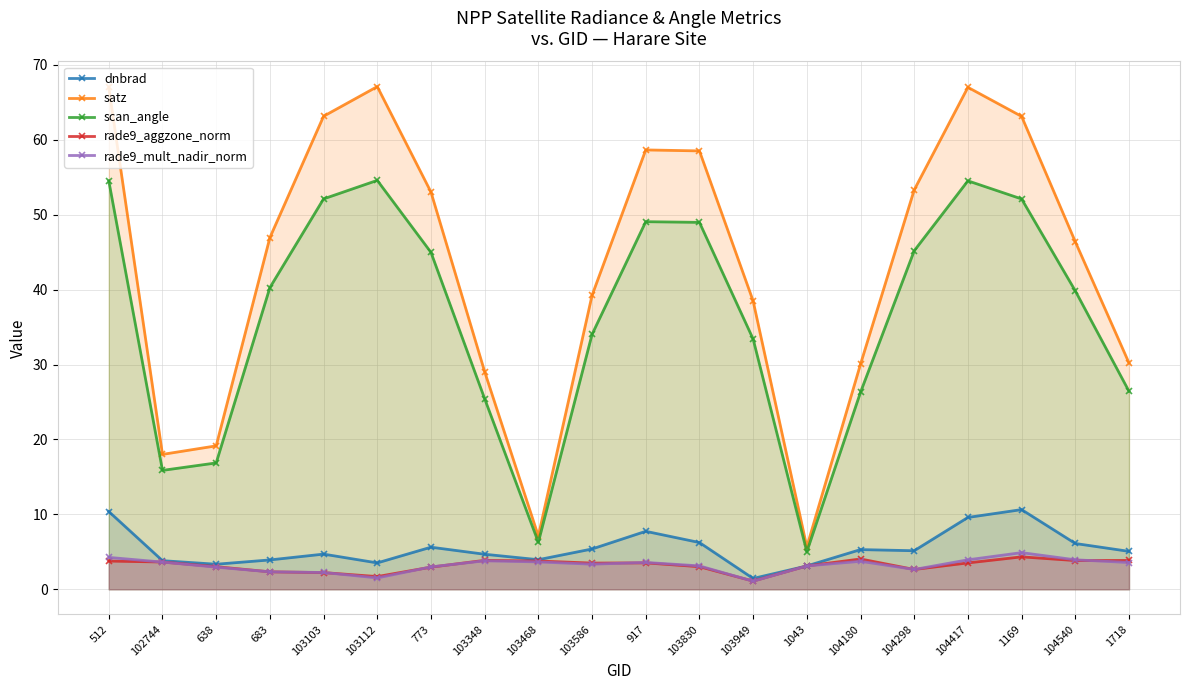

How many values in the satz series exceed 46?

11